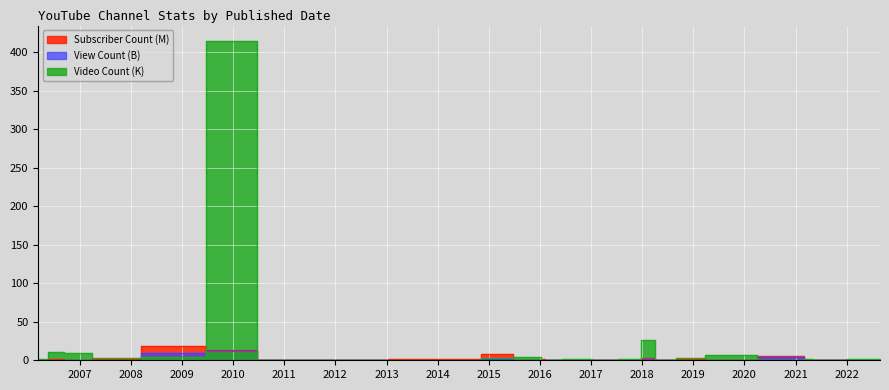

At which category does the chart reach its peak across all series?

2010-03-18